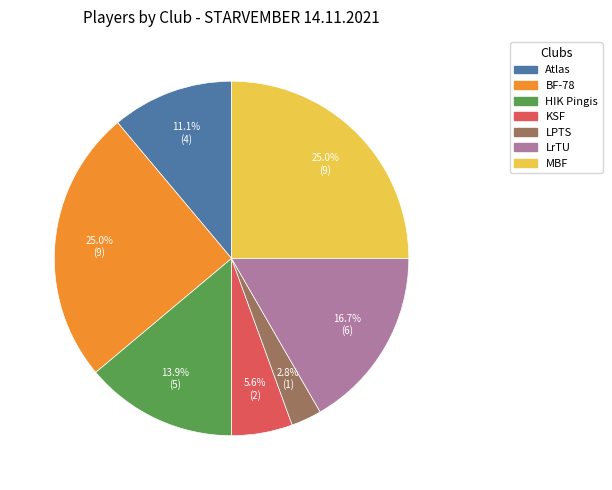

What percentage is the LrTU slice, to the nearest percent?

17%